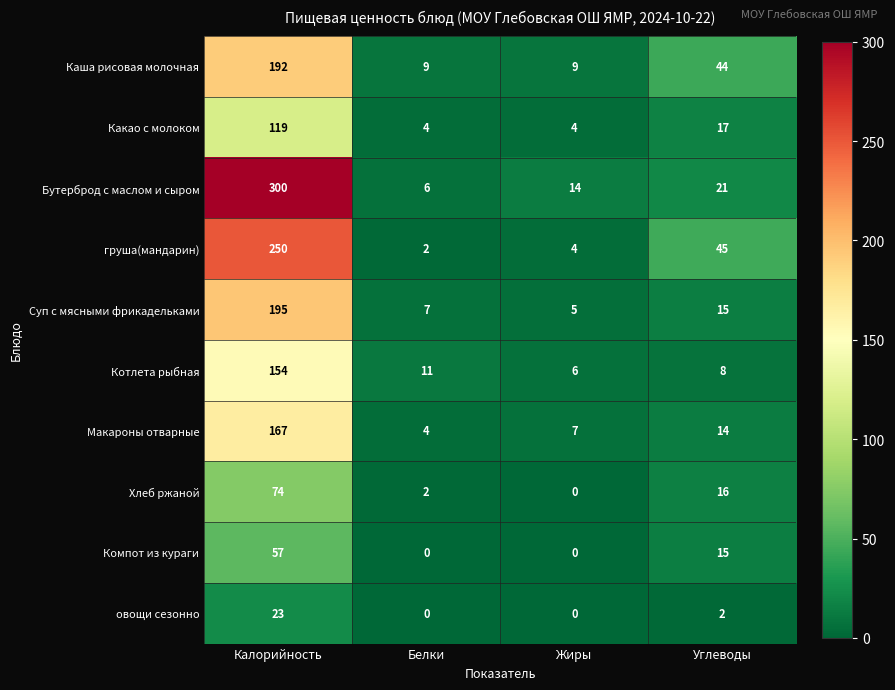

What is the sum of the Каша рисовая молочная values at Жиры and Углеводы?

53